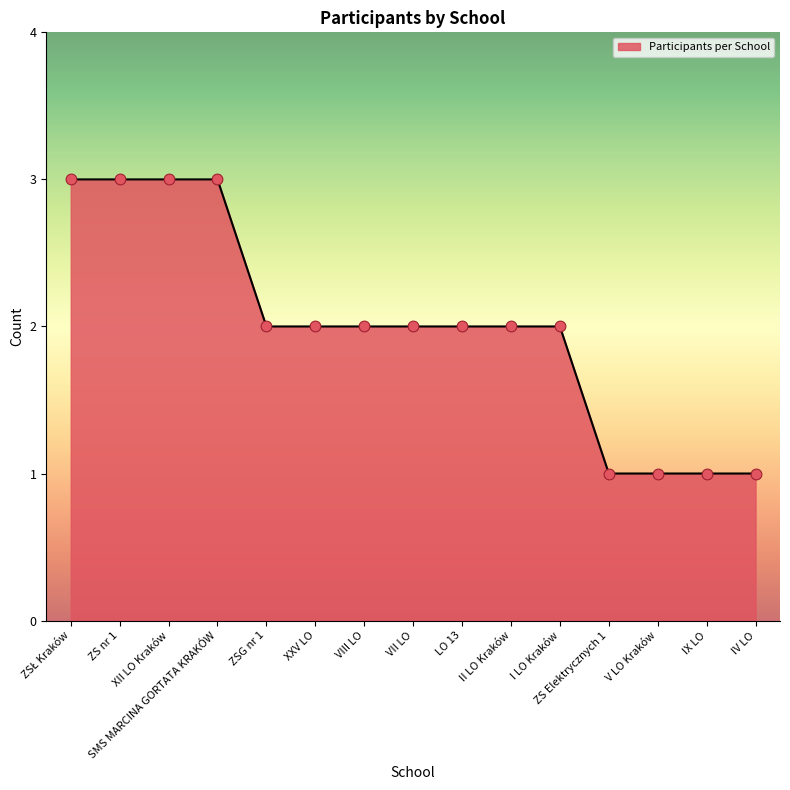

What is the change in value from XII LO Kraków to VII LO?

-1